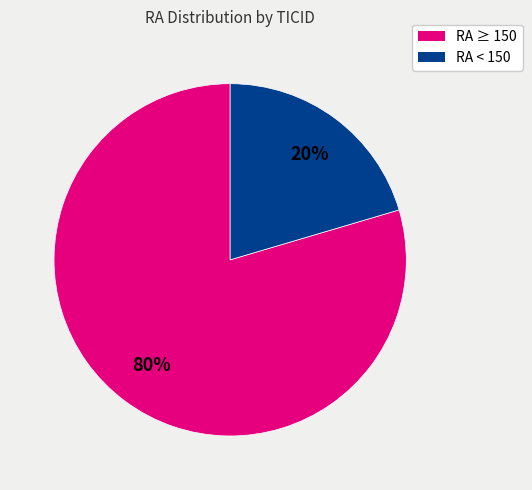

Does any single category account for the majority?

Yes